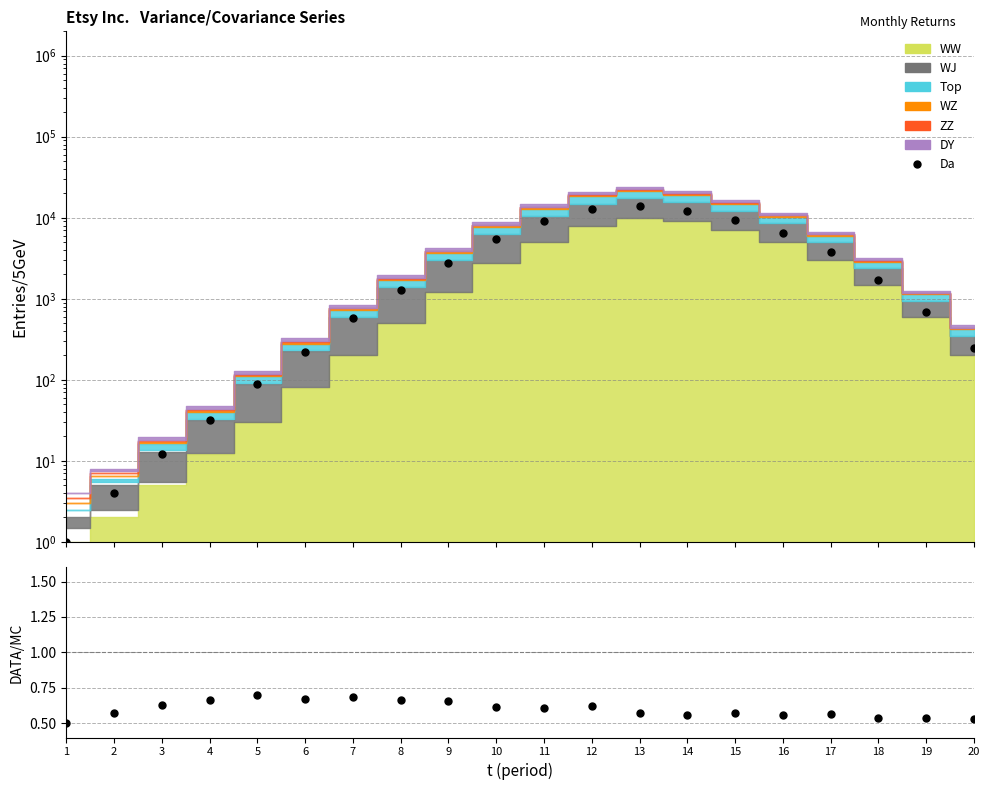

Is it true that the value at 2 is 0.6?

True